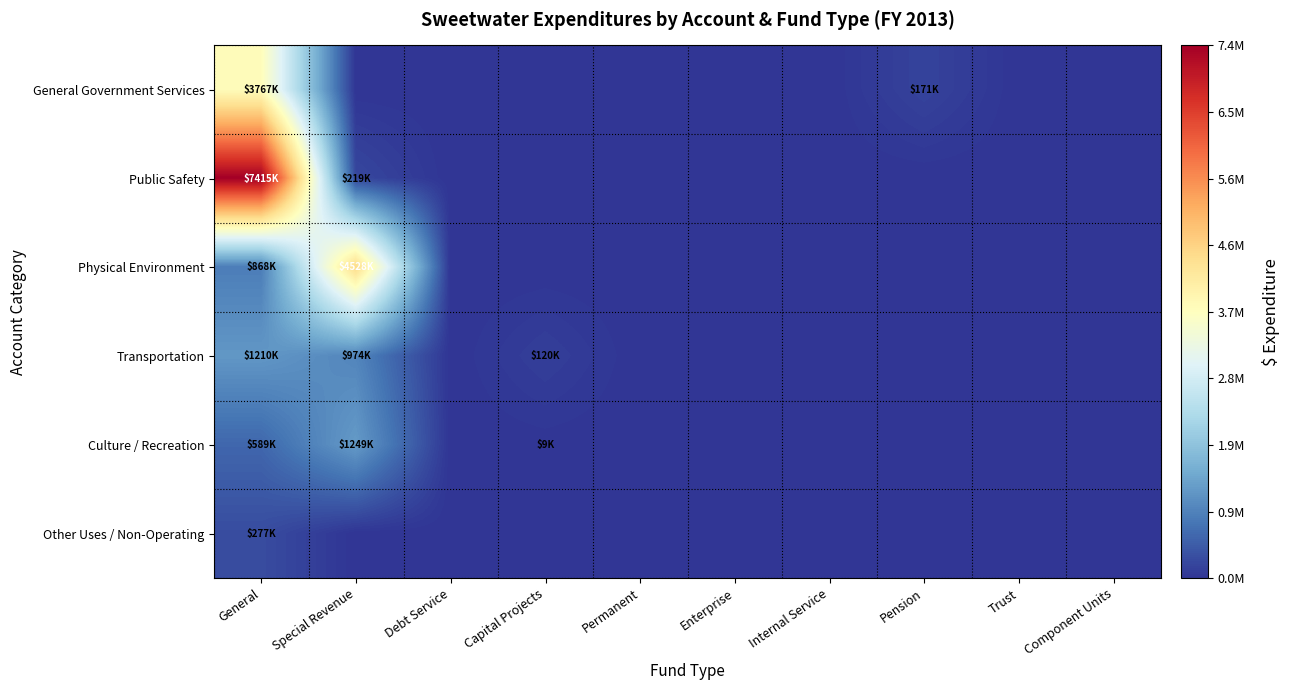

Which has a higher value, Trust or Enterprise?

Trust